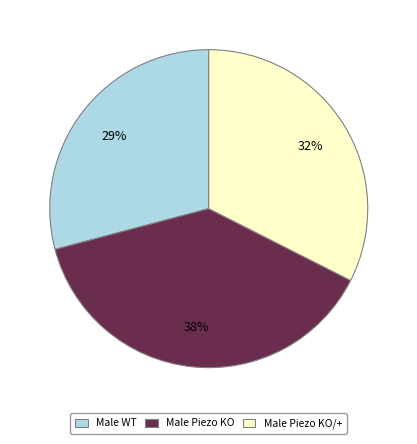

Does Male Piezo KO represent more than half of the total?

No